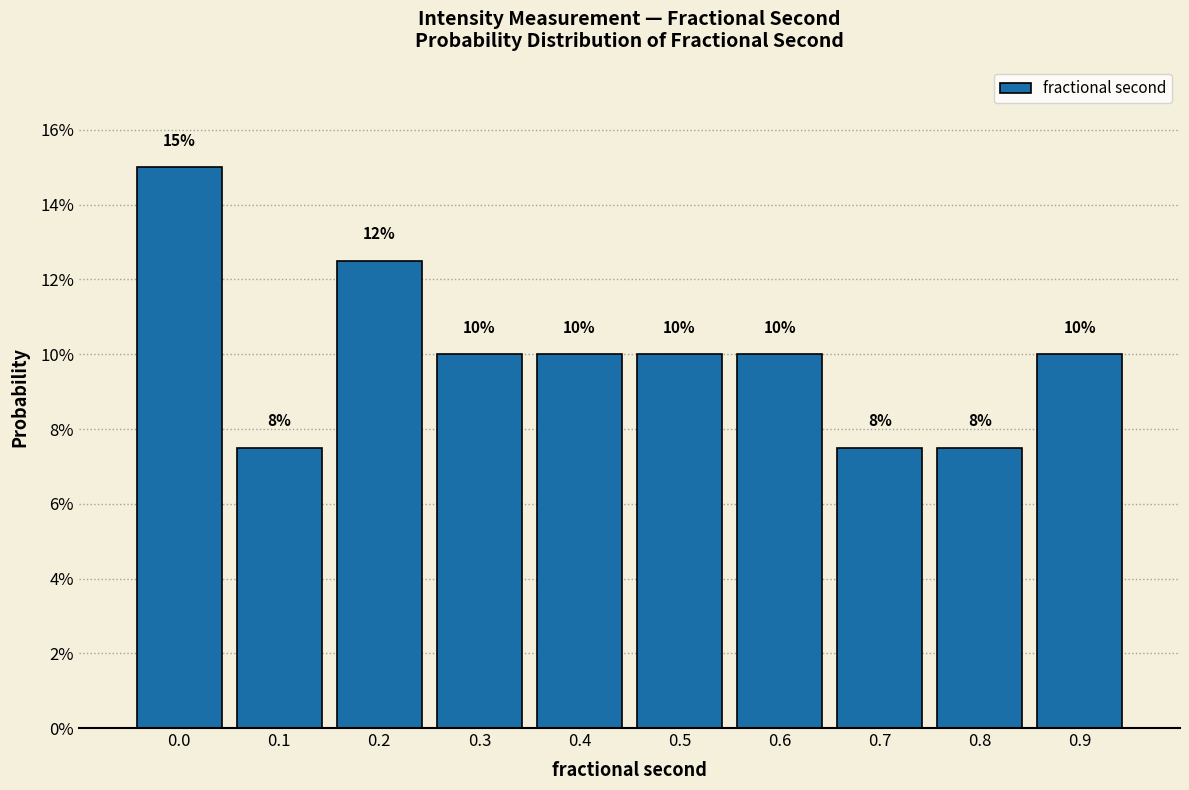

What is the maximum value shown in the chart?

15.0